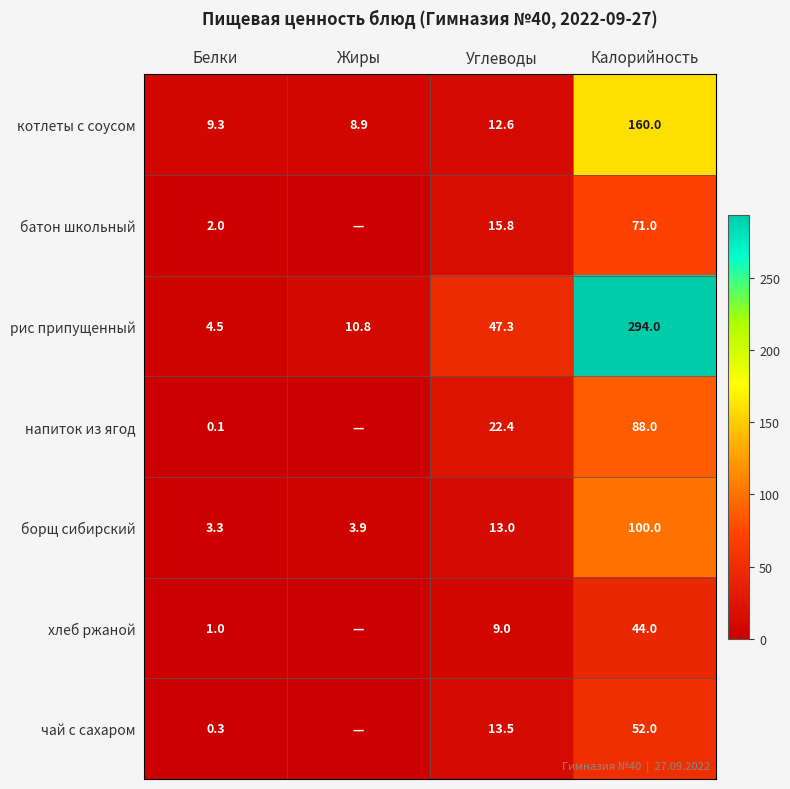

Which category has the highest value in the борщ сибирский series?

Калорийность